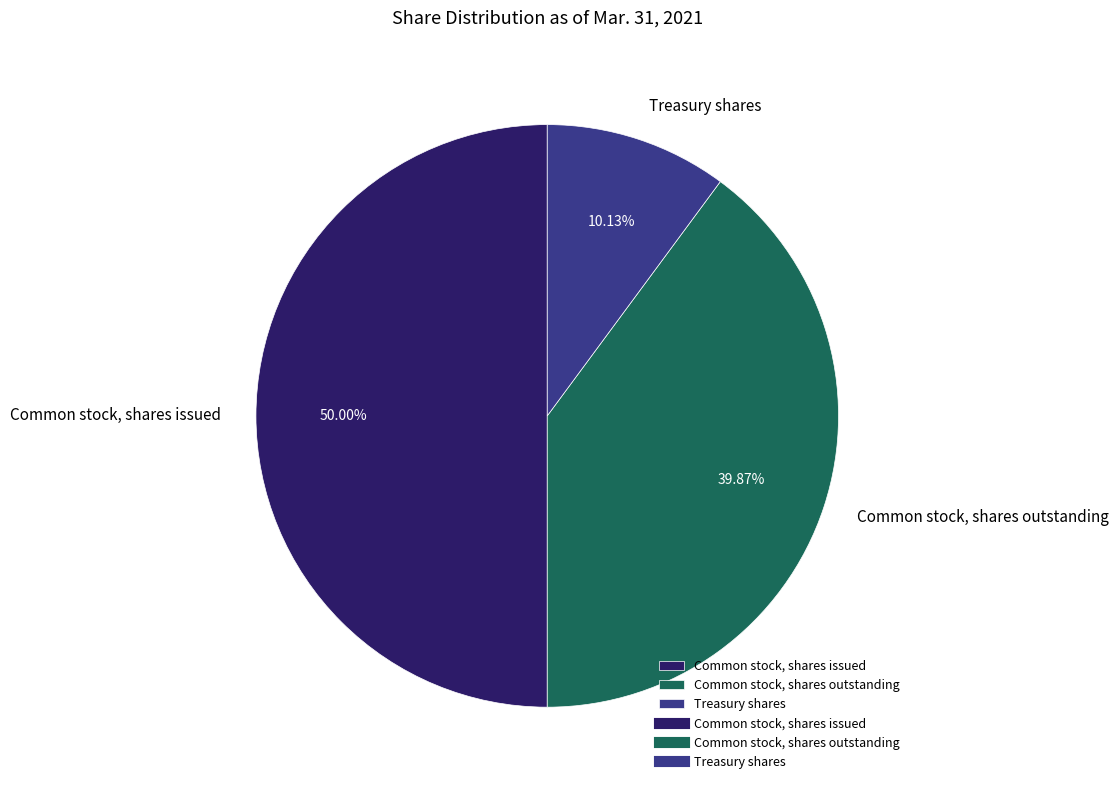

What is the largest slice in the pie chart?

Common stock, shares issued